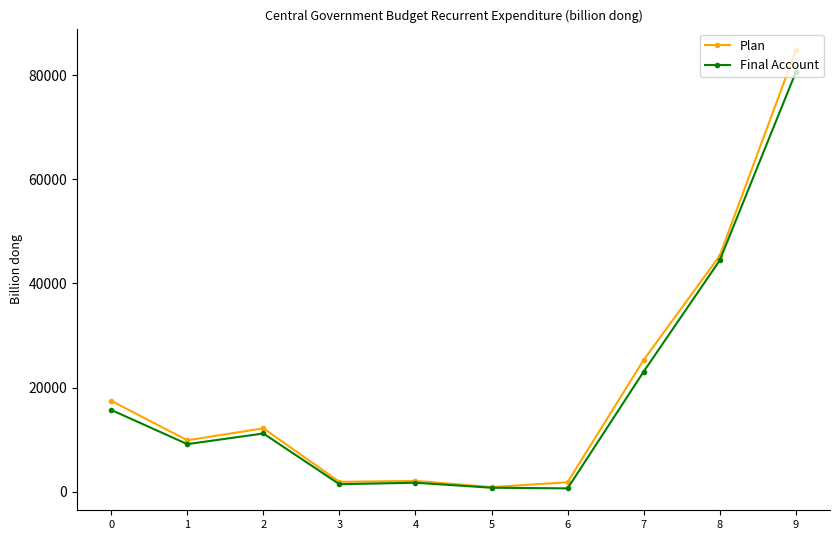

True or false: Final Account has a value of 7553 at 2.

False